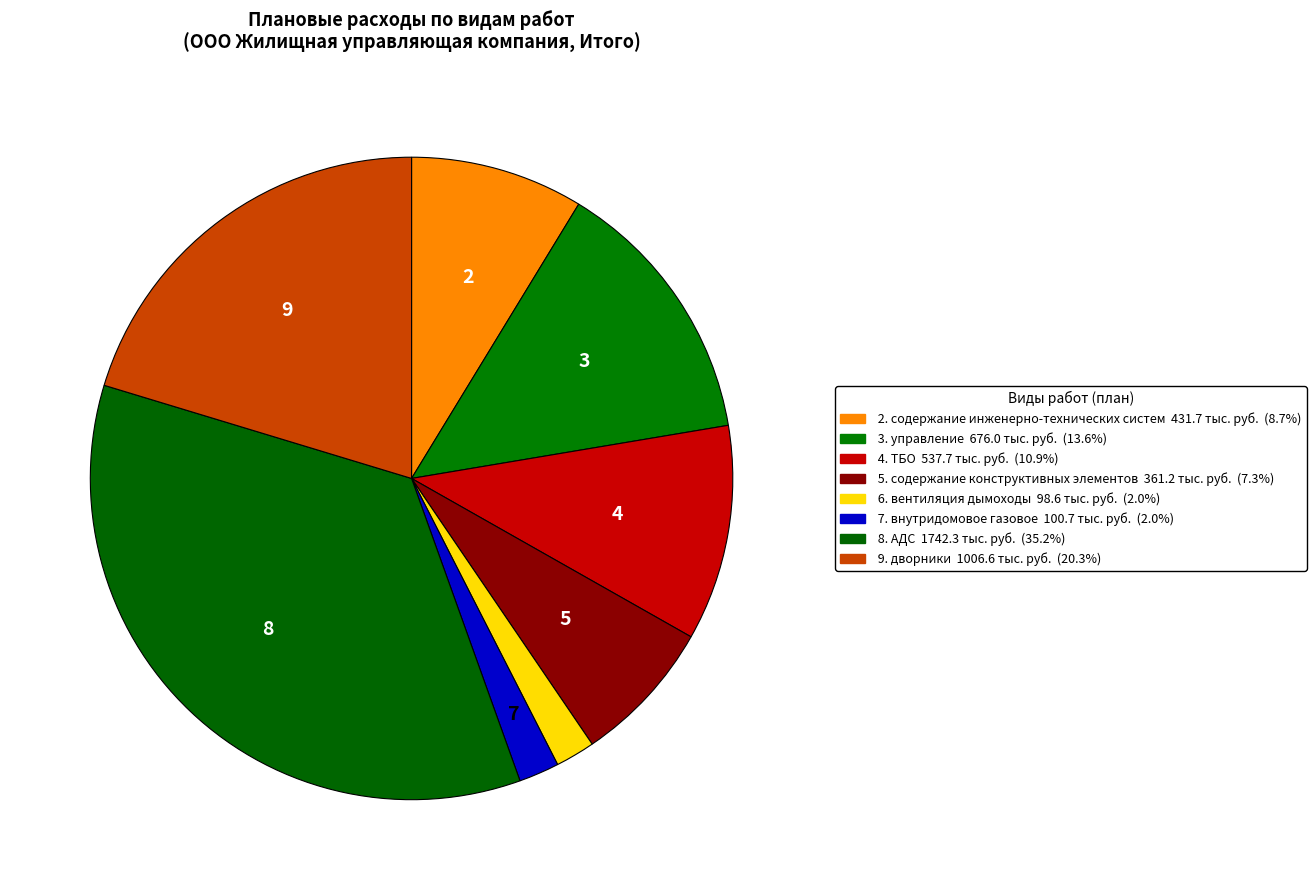

How many slices are in this pie chart?

8